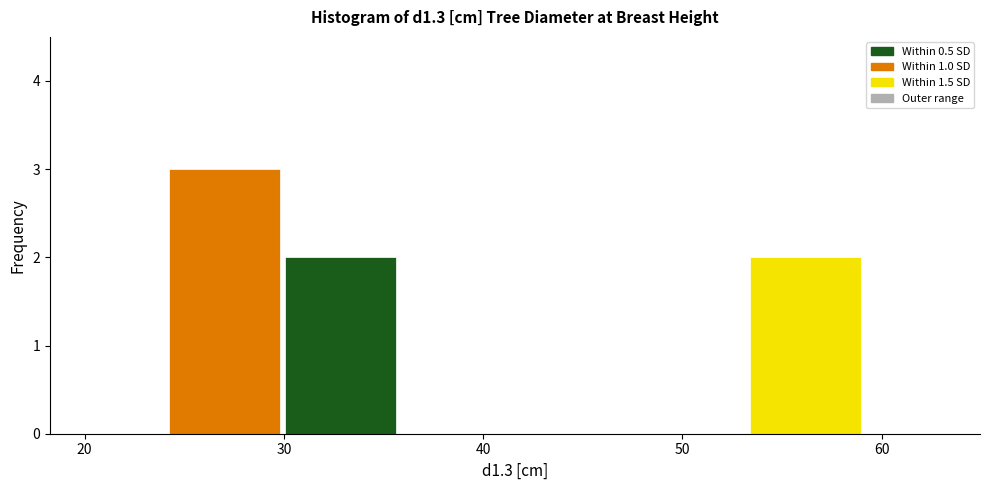

What is the height of the bar covering 53 to 59 on the x-axis? Neither the bar edges nor the heights are printed on the chart, so give them approximately, as read against the axes.

2